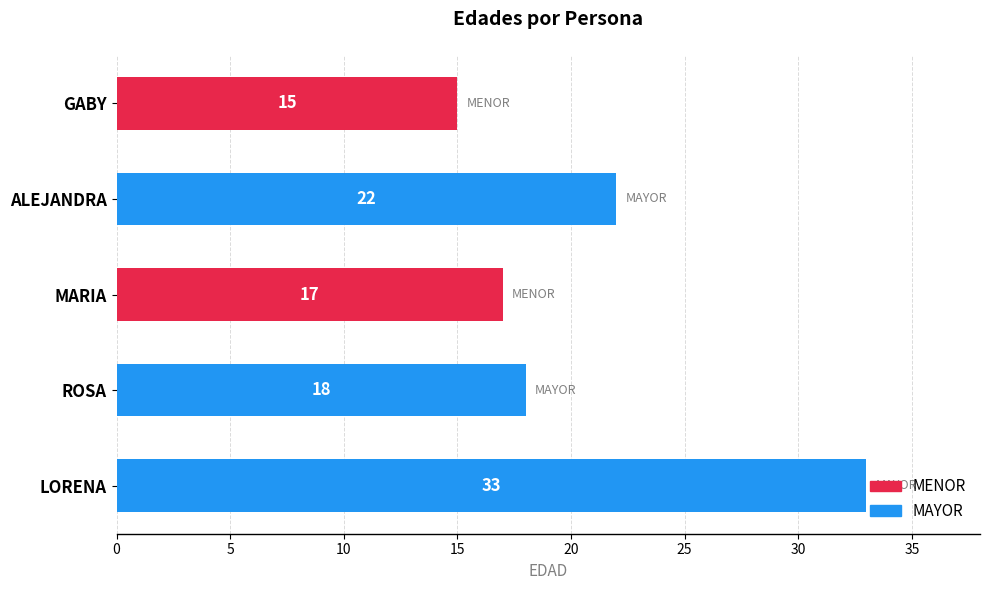

How many data points are less than 18?

2